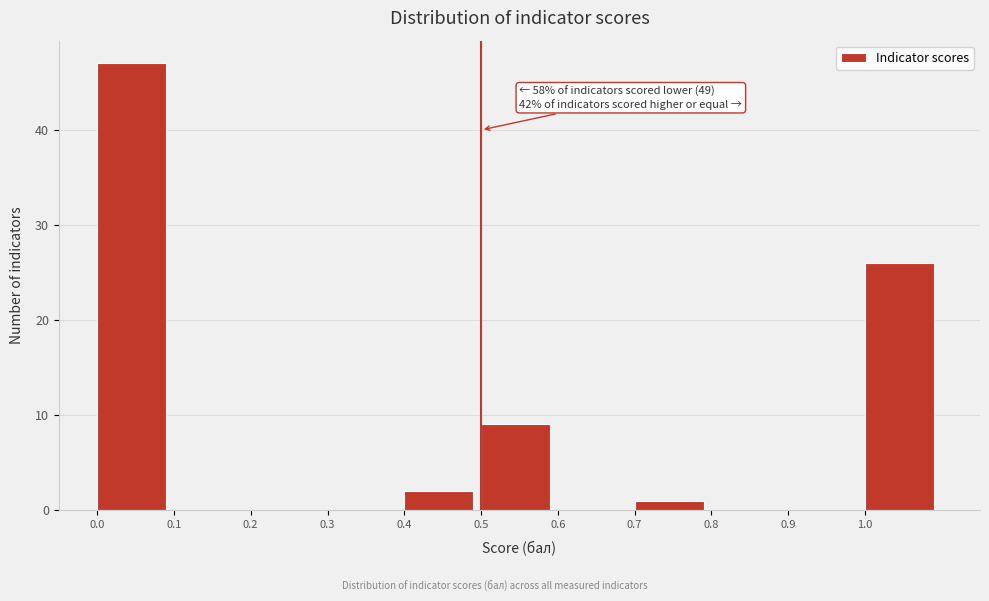

Which range on the x-axis has the tallest bar?

0.0 to 0.1